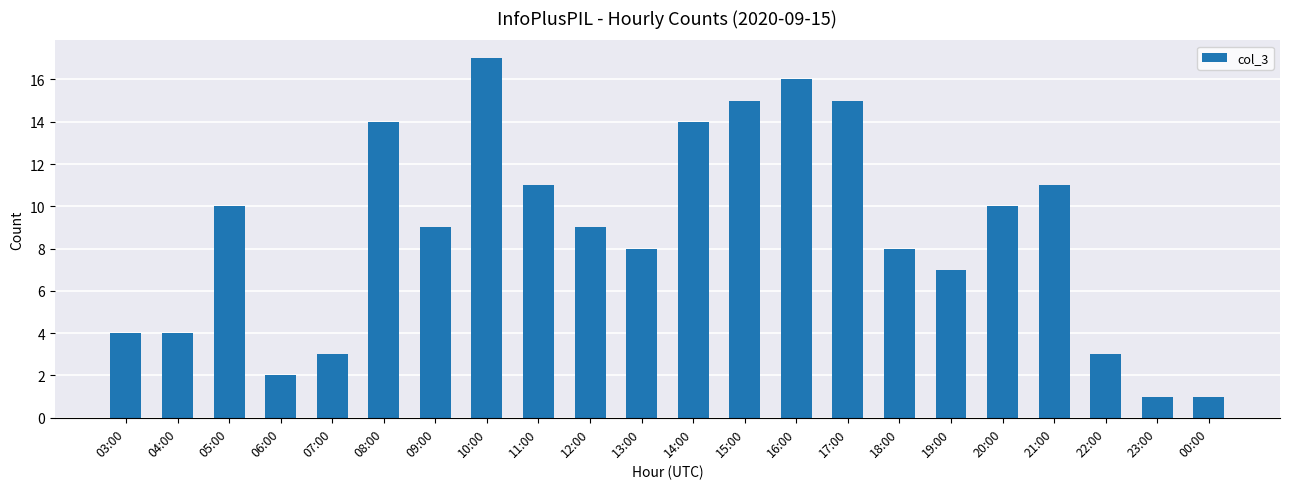

What is the difference between the maximum and minimum values?

16